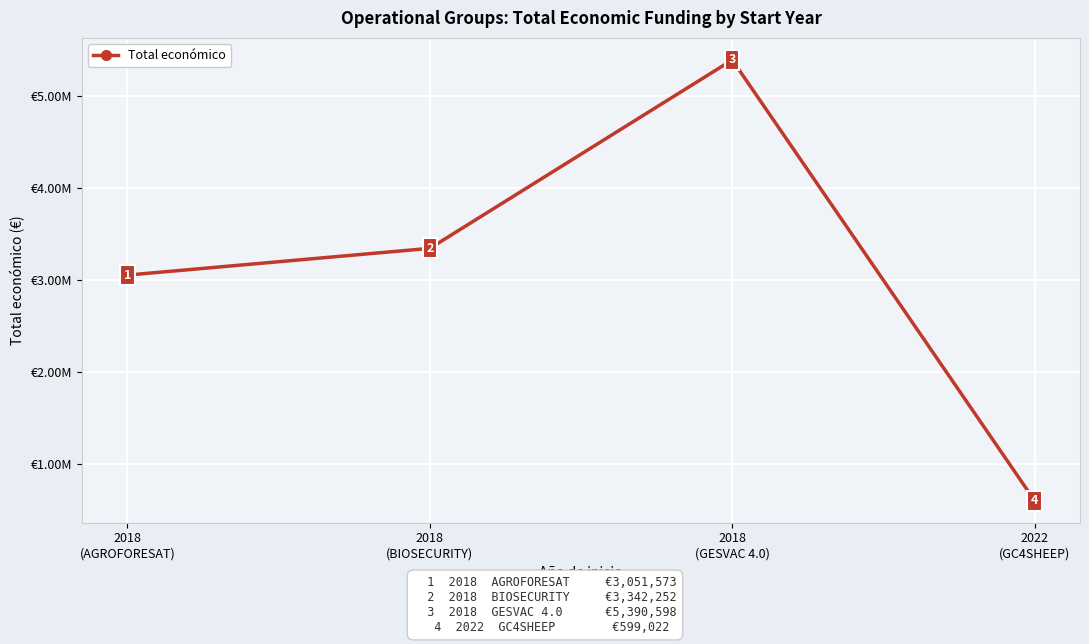

What is the average value?

3095861